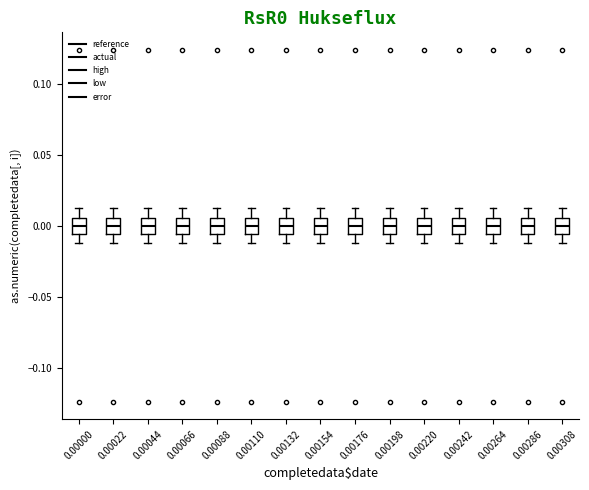

Where does the lower whisker of the box at x = 0.00132 end on the y-axis? The values are not printed on the chart, so give them approximately, as read against the axis.

-0.010